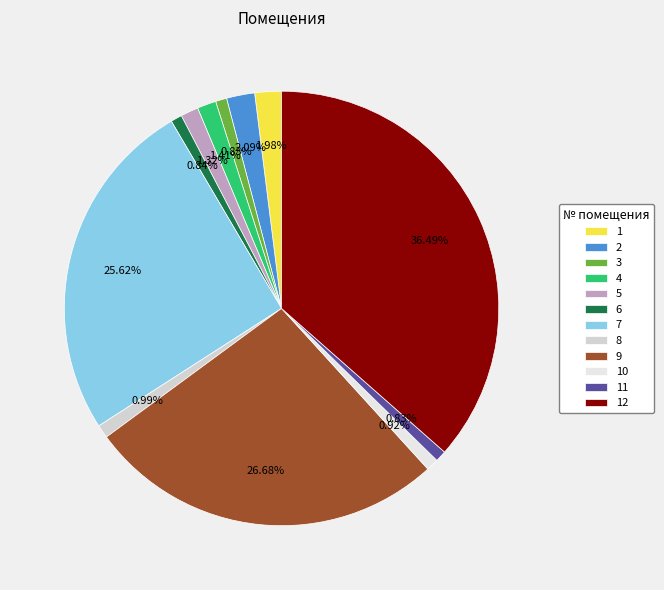

True or false: 7 accounts for 26% of the total.

True